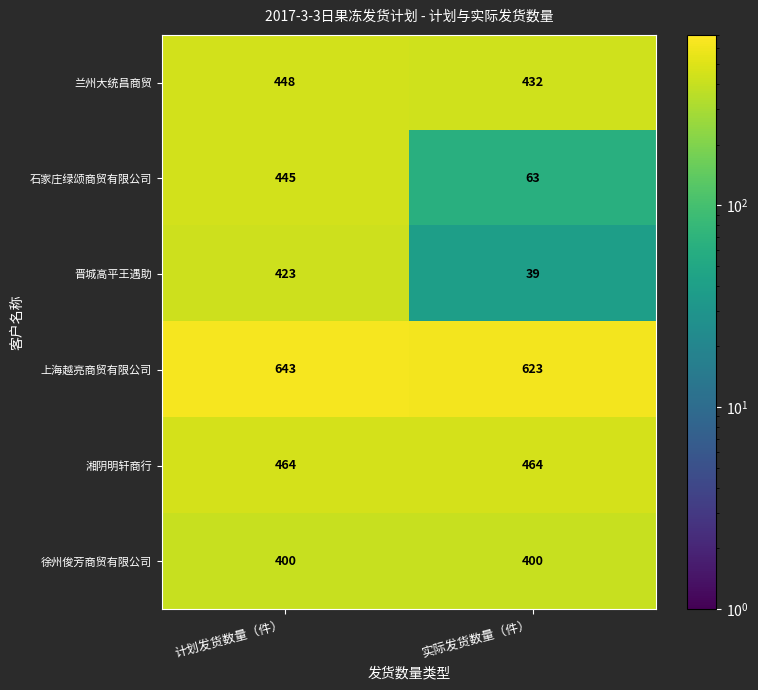

Which label corresponds to the smallest value in the chart?

实际发货数量（件）